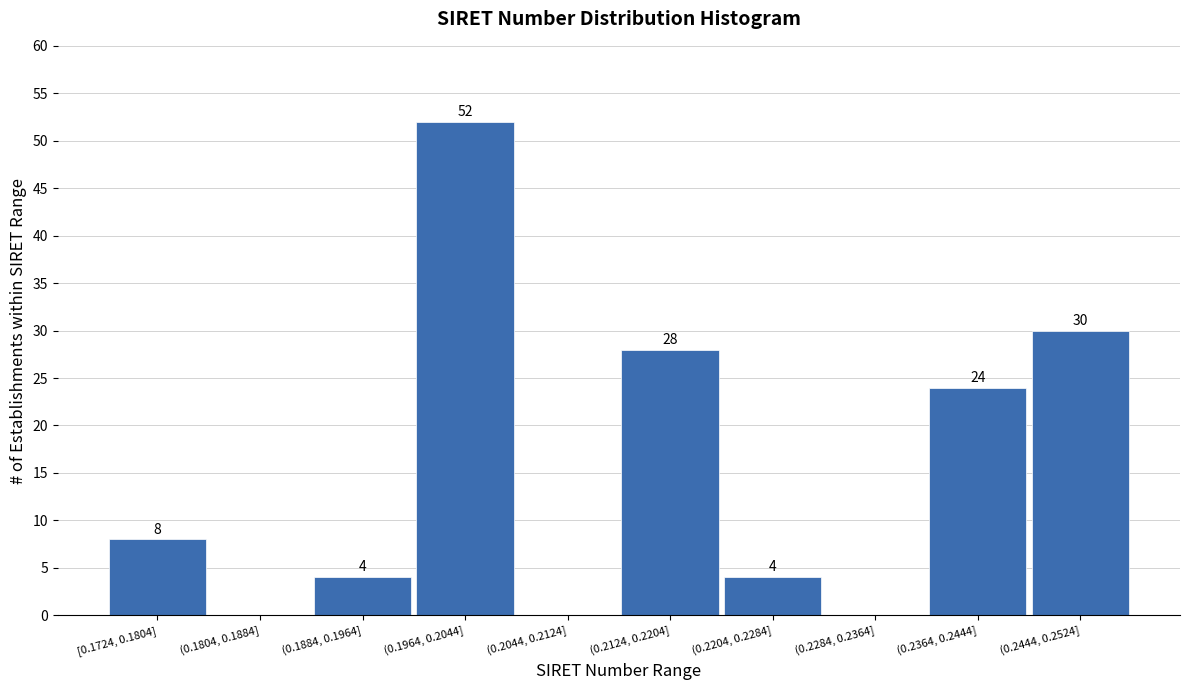

Reading left to right, list all the values displayed in this chart.

[0.1724, 0.1804]=8	(0.1804, 0.1884]=0	(0.1884, 0.1964]=4	(0.1964, 0.2044]=52	(0.2044, 0.2124]=0	(0.2124, 0.2204]=28	(0.2204, 0.2284]=4	(0.2284, 0.2364]=0	(0.2364, 0.2444]=24	(0.2444, 0.2524]=30